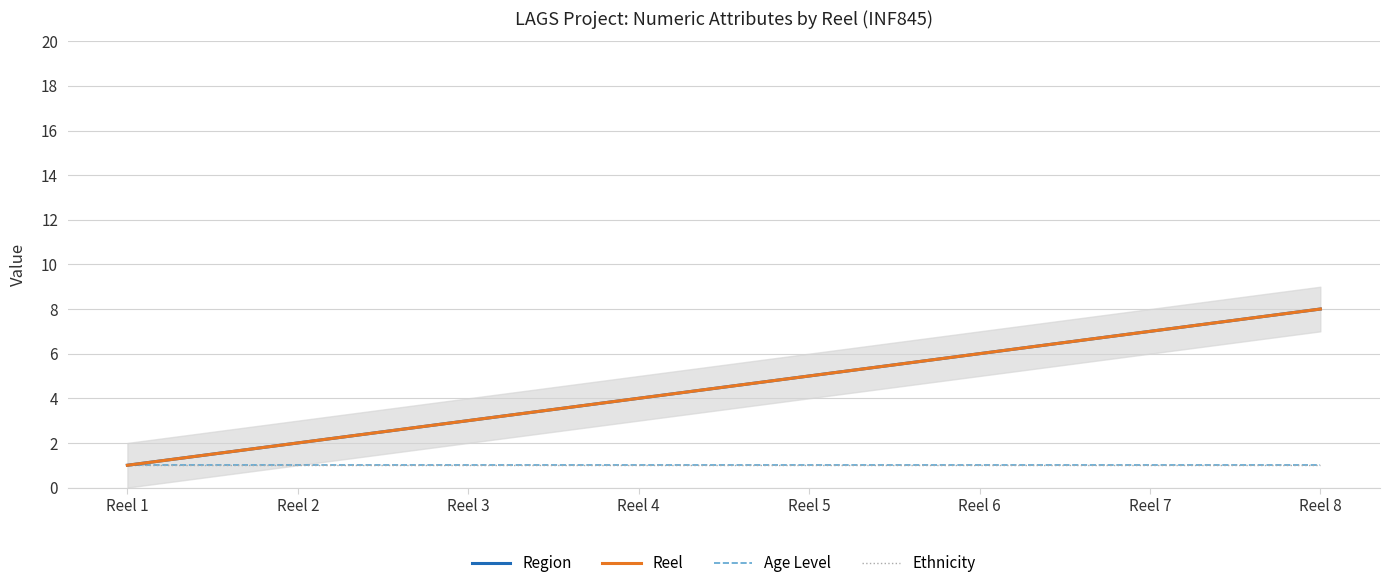

Reading right to left, transcribe all the data shown in this chart.

Region: Reel 8=8	Reel 7=7	Reel 6=6	Reel 5=5	Reel 4=4	Reel 3=3	Reel 2=2	Reel 1=1
Reel: Reel 8=8	Reel 7=7	Reel 6=6	Reel 5=5	Reel 4=4	Reel 3=3	Reel 2=2	Reel 1=1
Age Level: Reel 8=1	Reel 7=1	Reel 6=1	Reel 5=1	Reel 4=1	Reel 3=1	Reel 2=1	Reel 1=1
Ethnicity: Reel 8=1	Reel 7=1	Reel 6=1	Reel 5=1	Reel 4=1	Reel 3=1	Reel 2=1	Reel 1=1